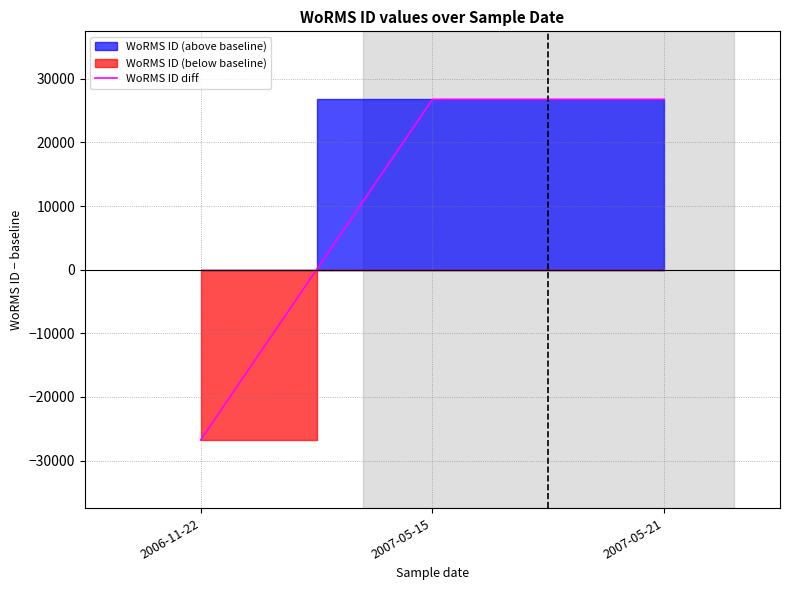

List the labels in order of value, smallest first.

2006-11-22, 2007-05-15, 2007-05-21